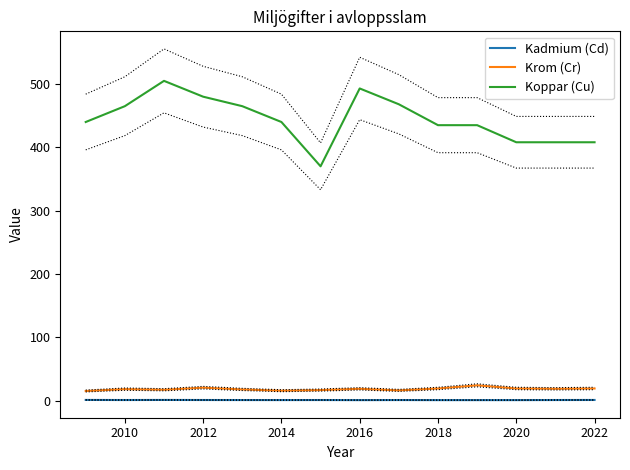

What is the label of the 2nd point from the left?

2010